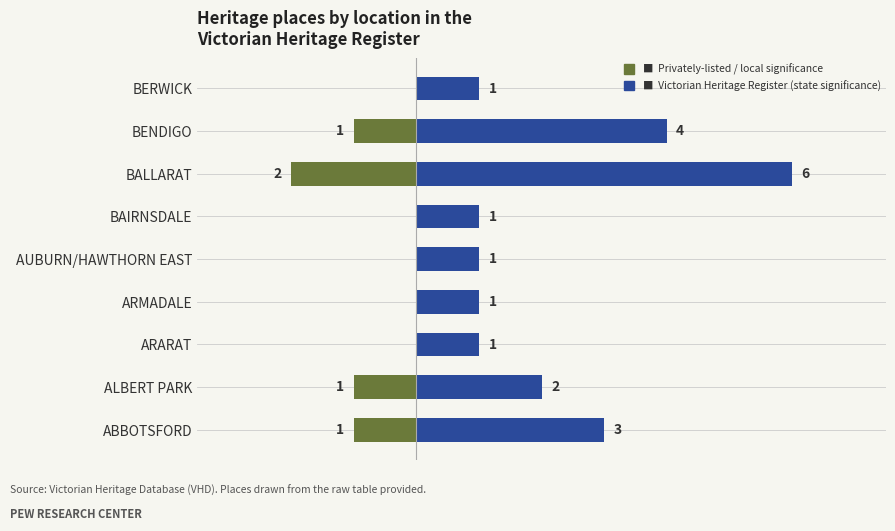

At ARMADALE, list the series in order from largest to smallest.

Victorian Heritage Register (state significance), Privately-listed / local significance